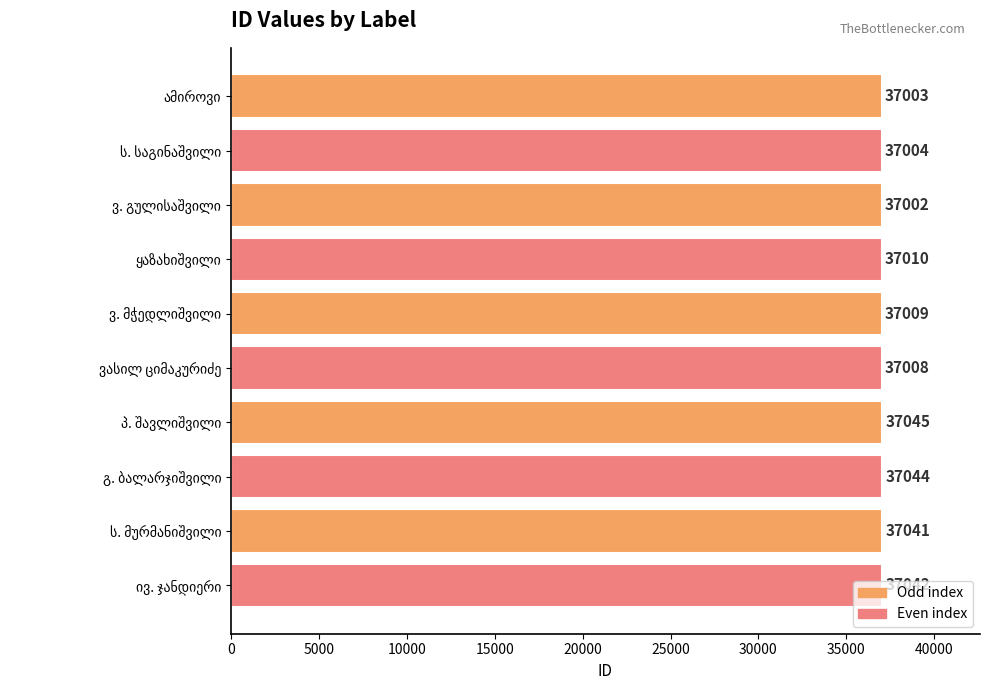

What is the minimum value shown in the chart?

37002